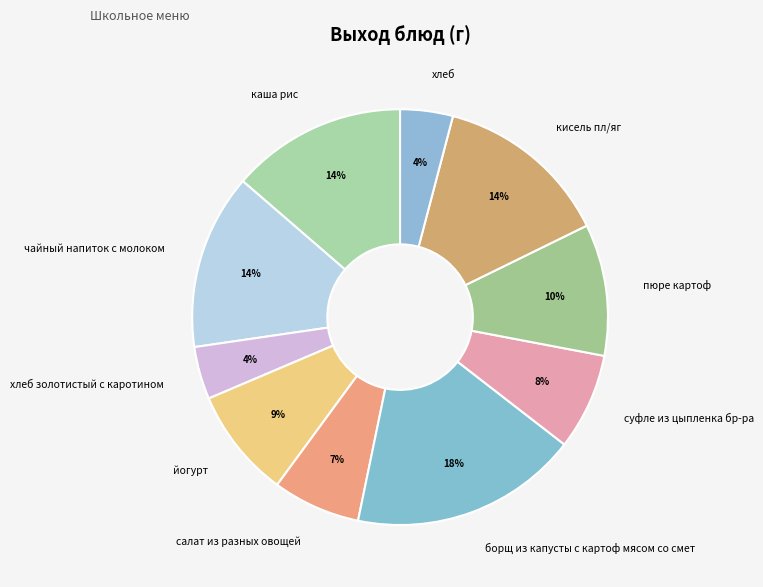

To the nearest percent, what portion does салат из разных овощей represent?

7%